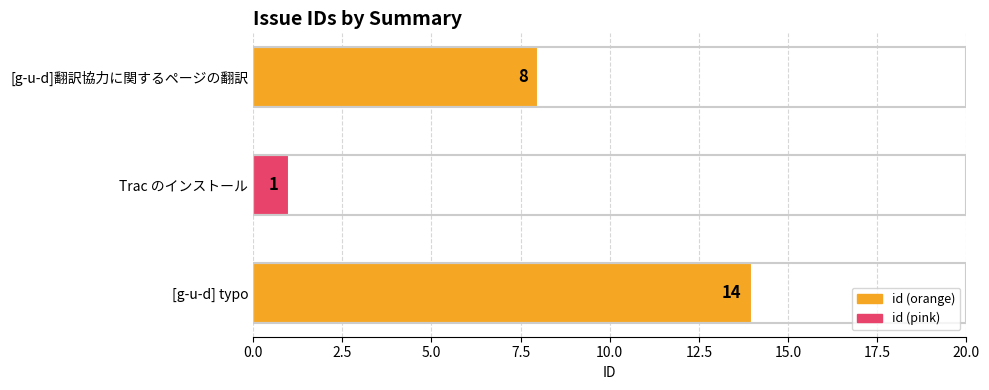

Rank the categories by value from highest to lowest.

[g-u-d] typo, [g-u-d]翻訳協力に関するページの翻訳, Trac のインストール